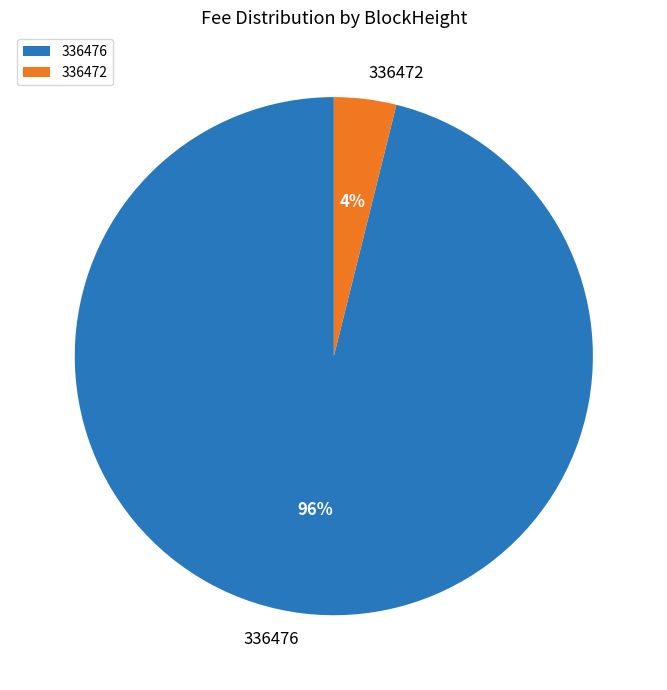

True or false: 336472 accounts for 4% of the total.

True